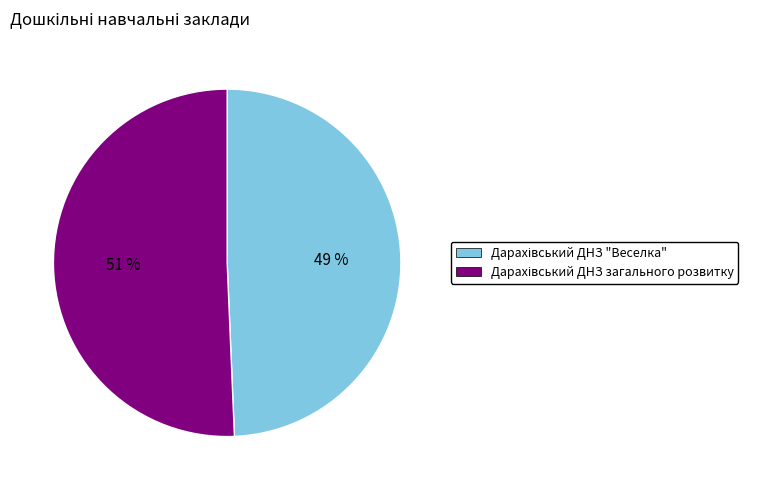

To the nearest percent, what is the average slice percentage?

50%